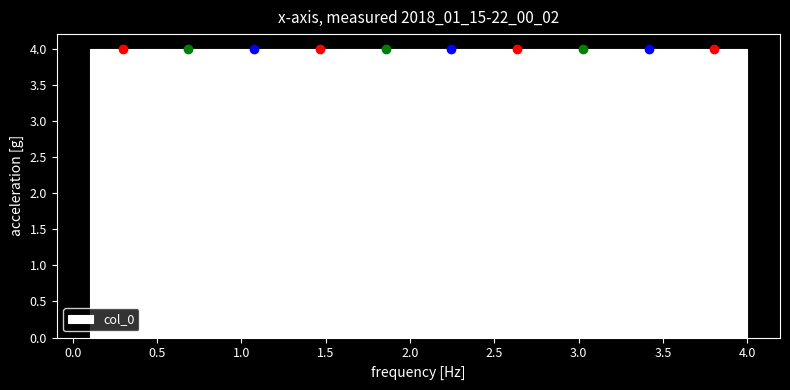

Reading left to right, list every bar in this chart as the range it spans on the x-axis followed by its height. Neither the bar edges nor the heights are printed on the chart, so give them approximately, as read against the axes.

0.10 to 0.49: 4
0.49 to 0.88: 4
0.88 to 1.27: 4
1.27 to 1.66: 4
1.66 to 2.05: 4
2.05 to 2.44: 4
2.44 to 2.83: 4
2.83 to 3.22: 4
3.22 to 3.61: 4
3.61 to 4.00: 4